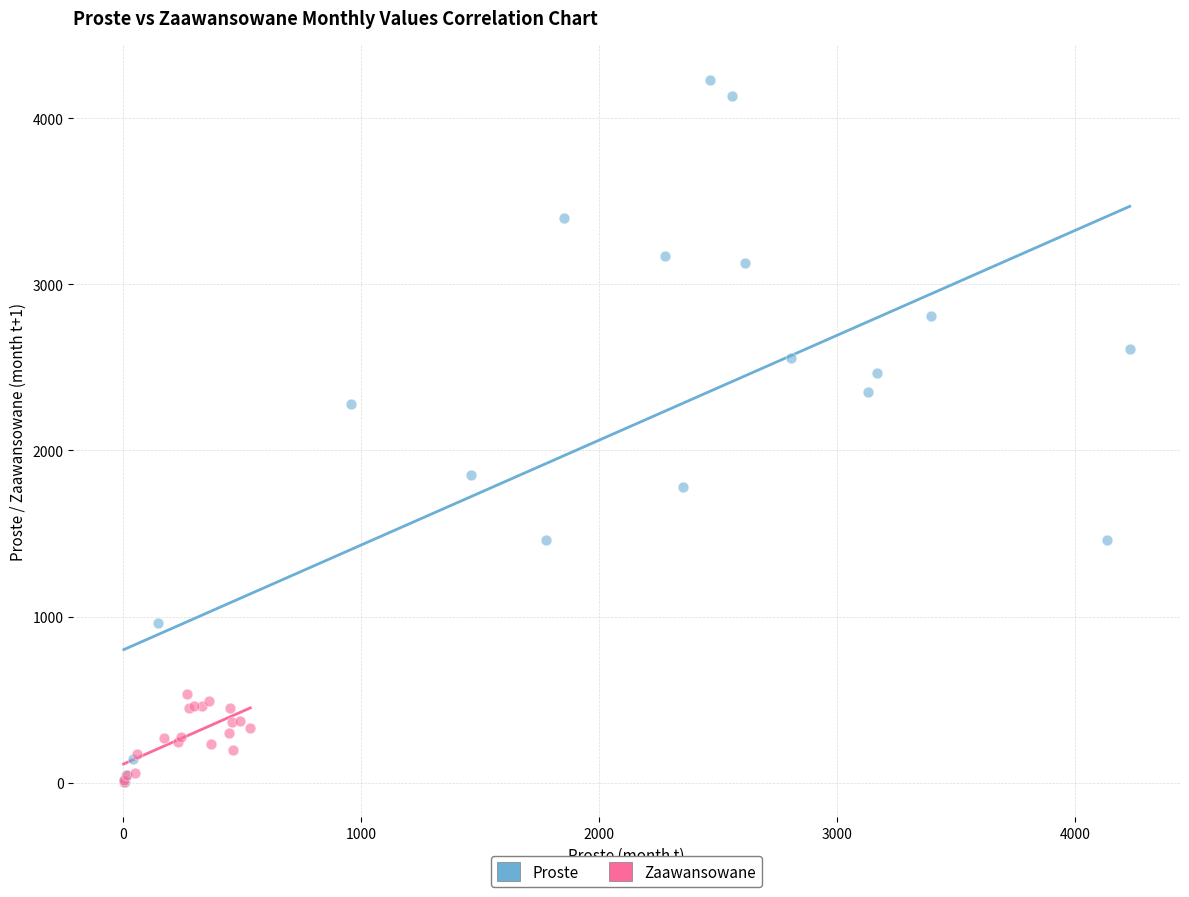

Which series has the widest spread of Y values?

Proste